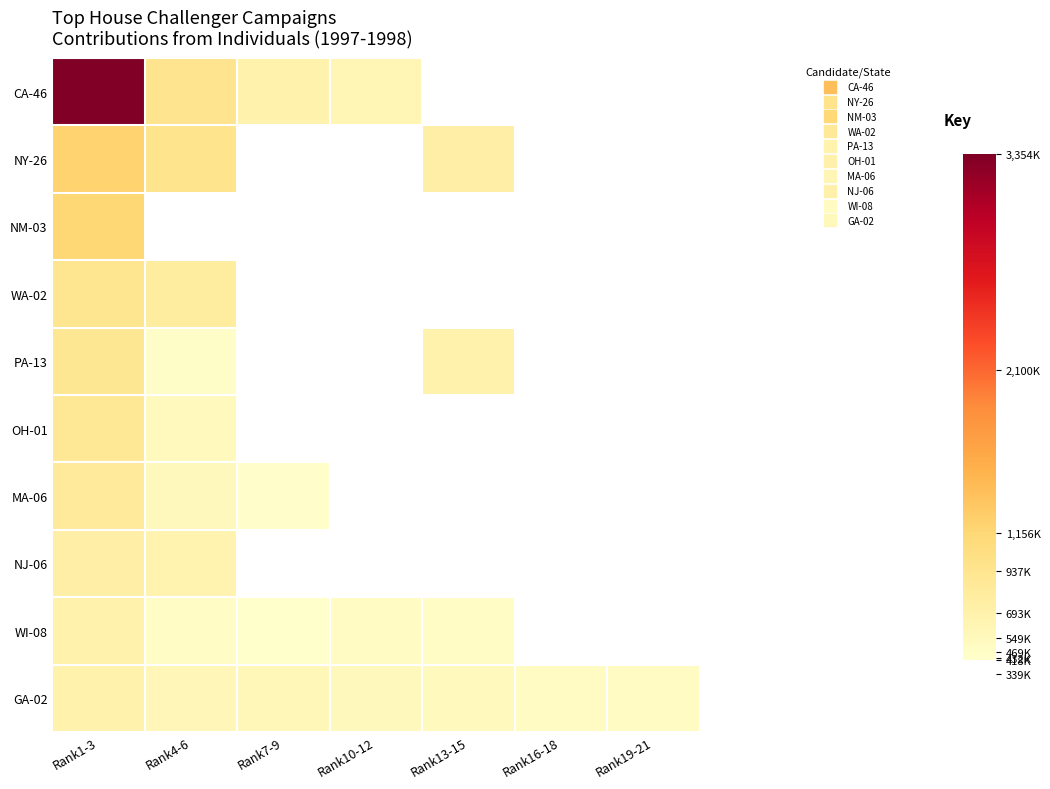

Which category has the lowest value across all series?

Rank7-9